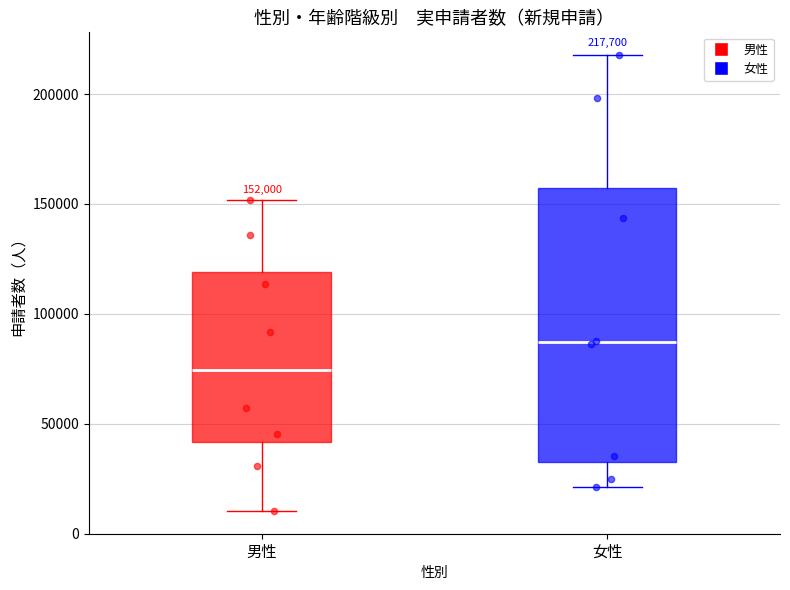

Comparing the boxes themselves (not the whiskers), which one is the tallest?

女性